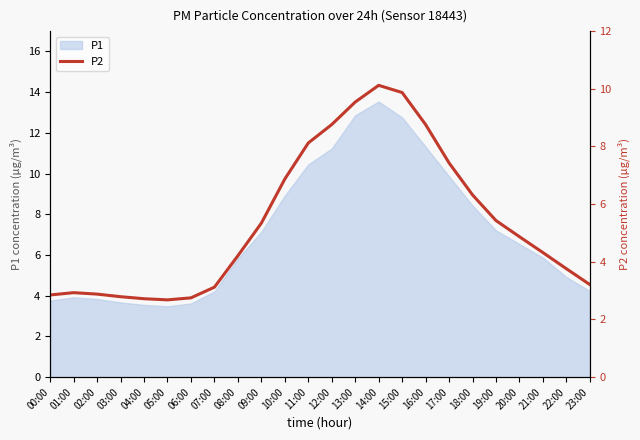

The value of P1 at 19:00 is 4.3. True or false?

False